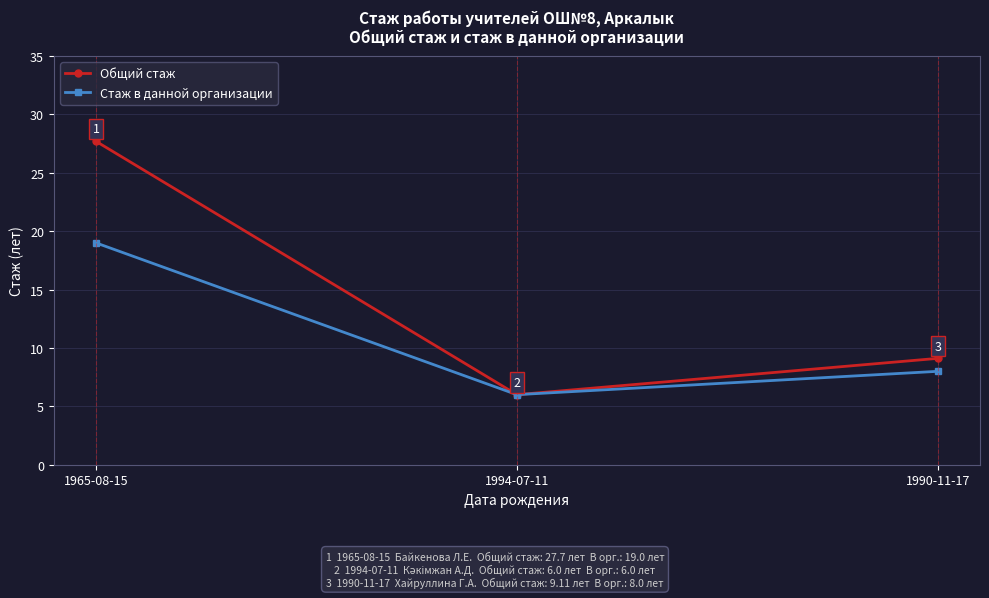

How many data points in Общий стаж are above 9?

2